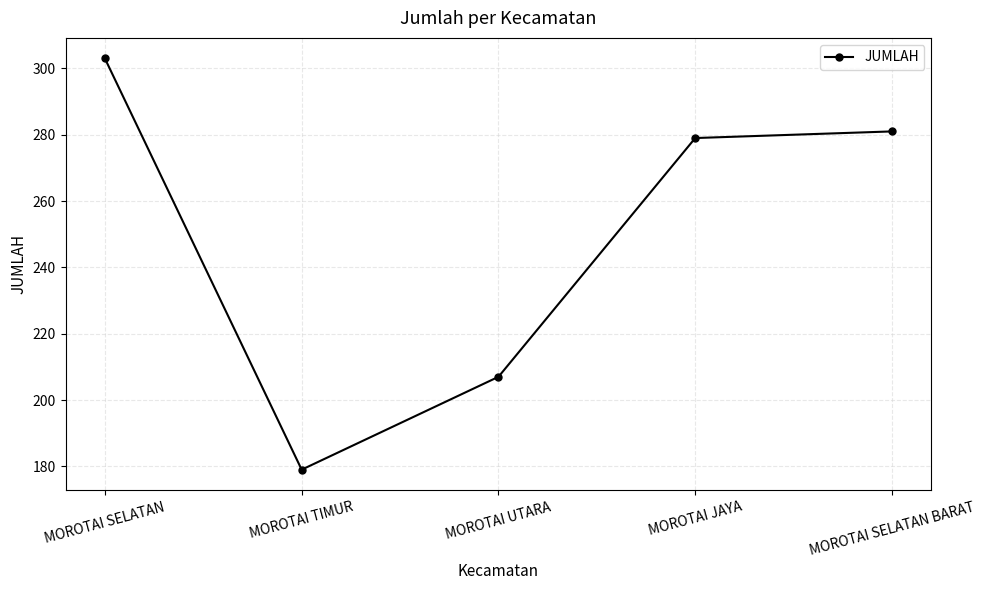

At which label is the value closest to 241?

MOROTAI UTARA